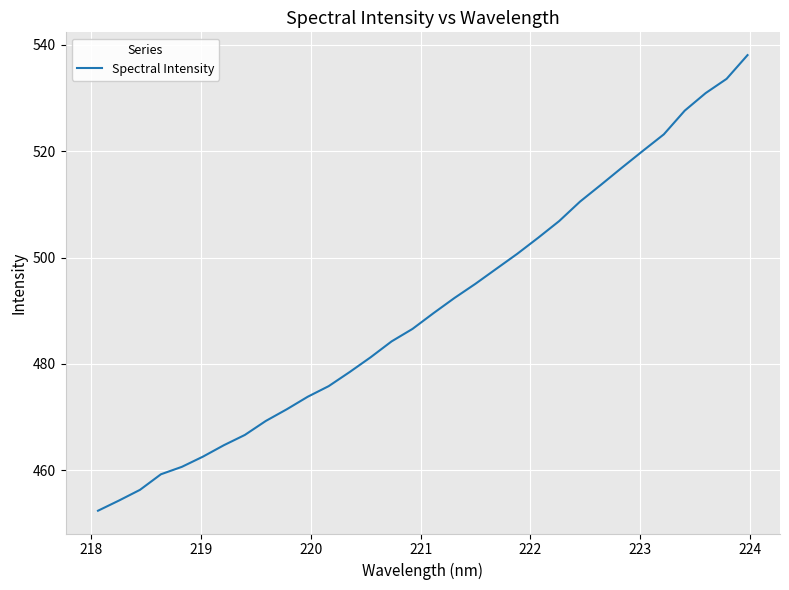

What is the sum of all values?

15698.4